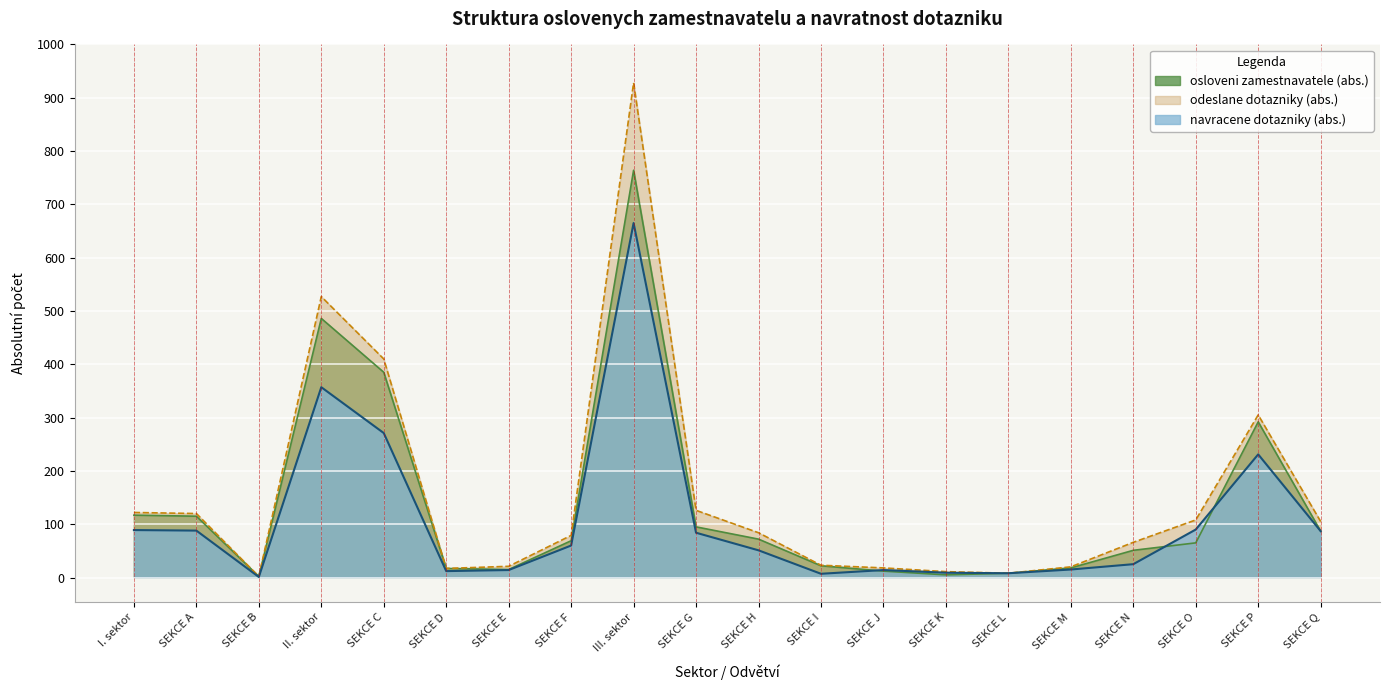

How many series are shown in this chart?

3